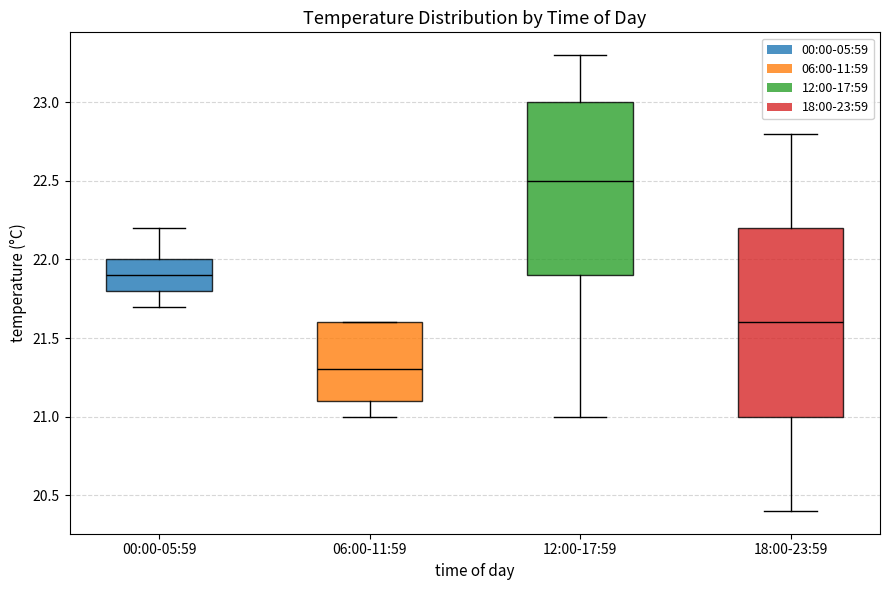

Which box is the tallest, from its lower edge to its upper edge?

18:00-23:59